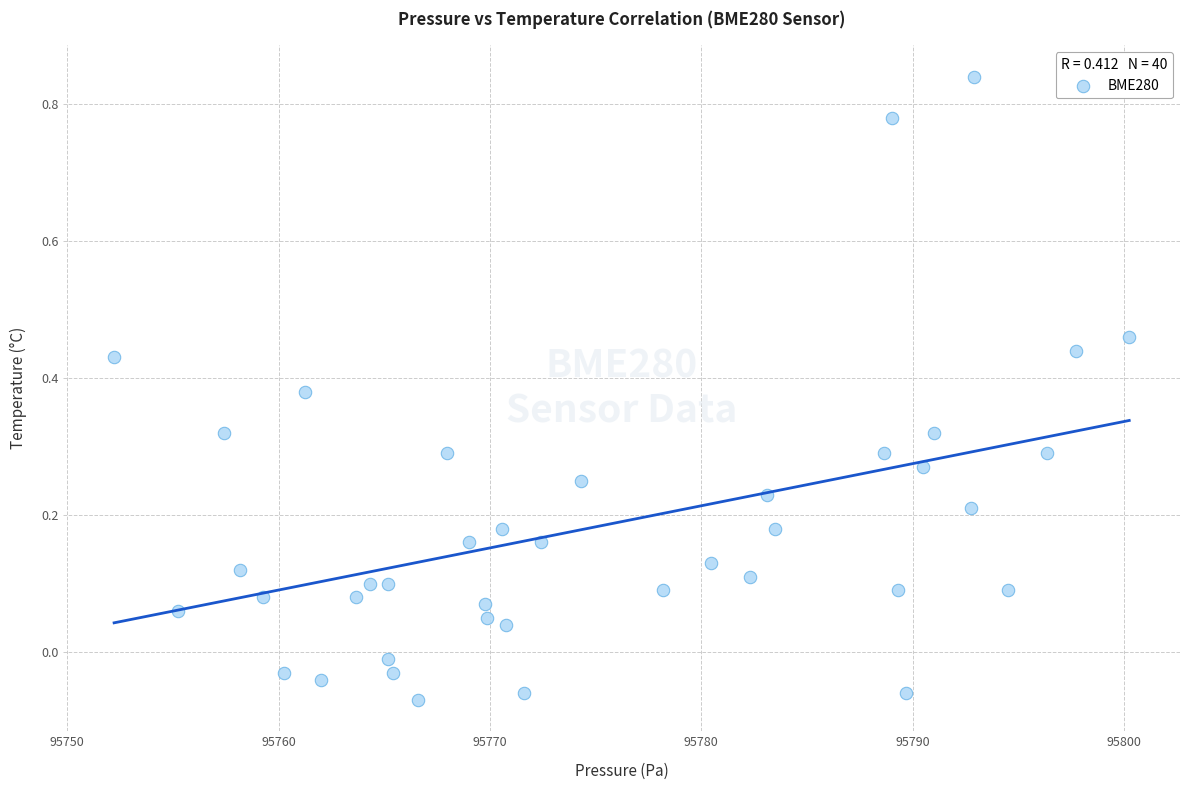

What is the range of Y values (max minus min)?

0.9